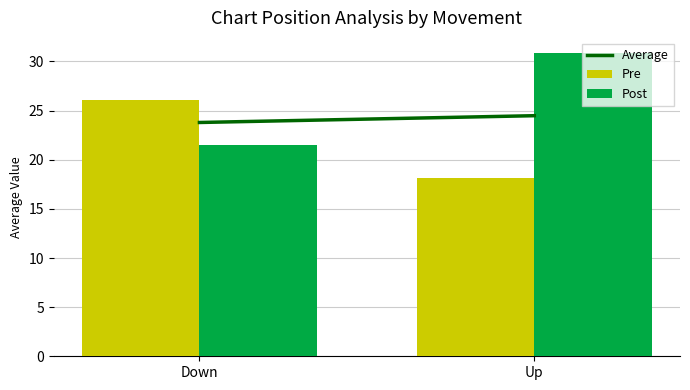

How many bars are there in each group?

2